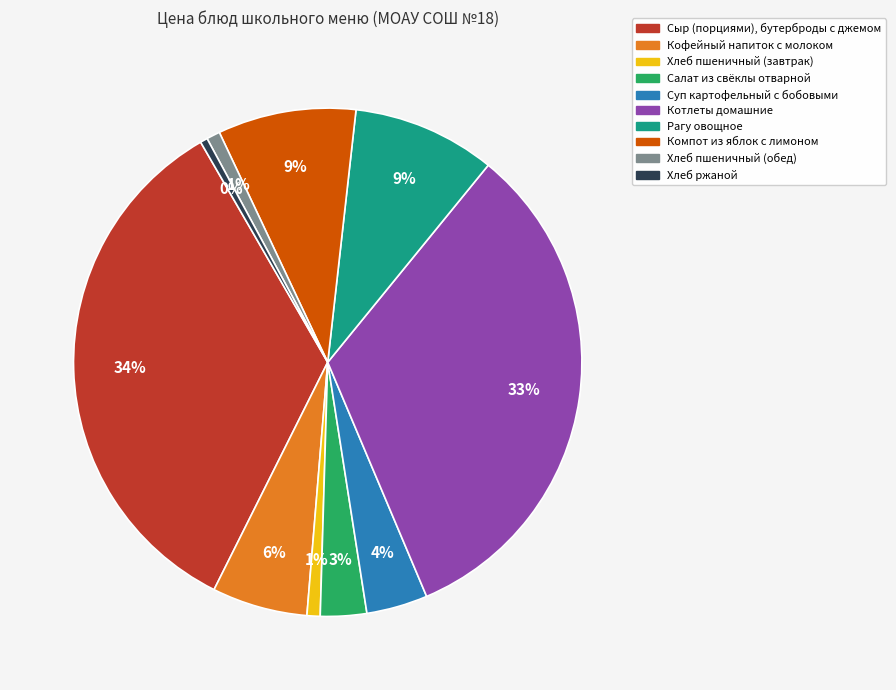

To the nearest percent, what is the combined percentage of Котлеты домашние and Хлеб ржаной?

33%